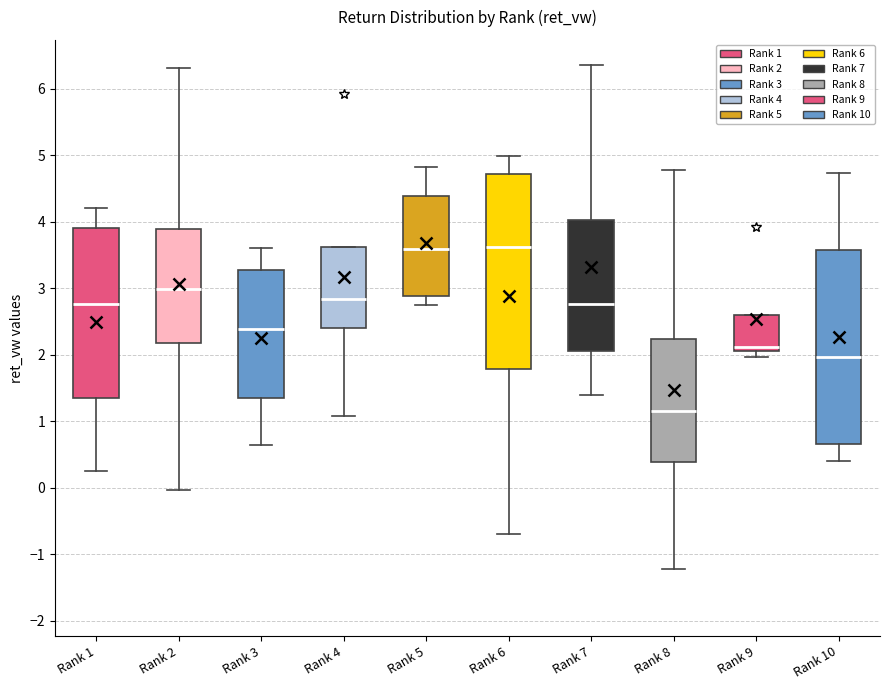

Where is the upper edge of the box for Rank 6 on the y-axis? The values are not printed on the chart, so give them approximately, as read against the axis.

4.7